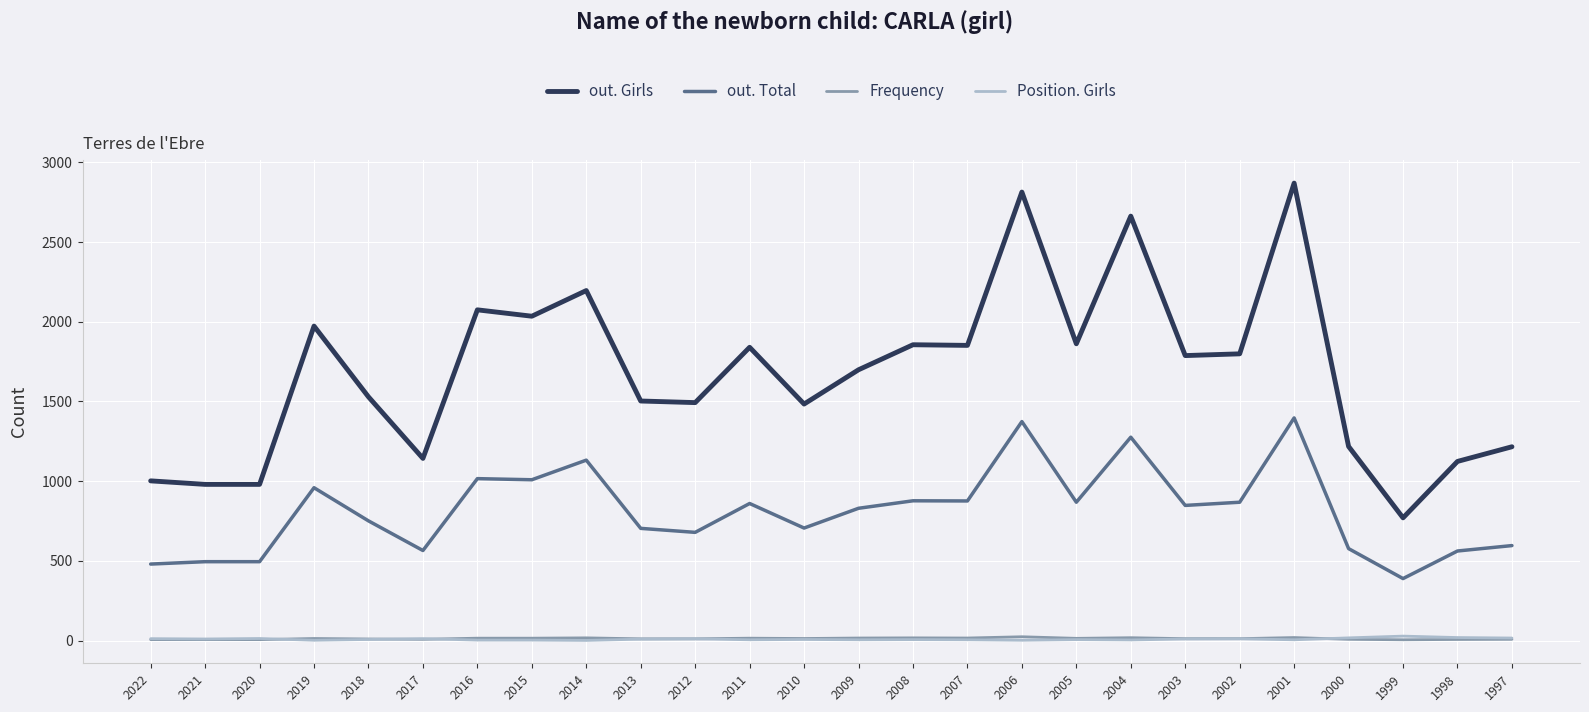

True or false: out. Total has a value of 562 at 1998.

True